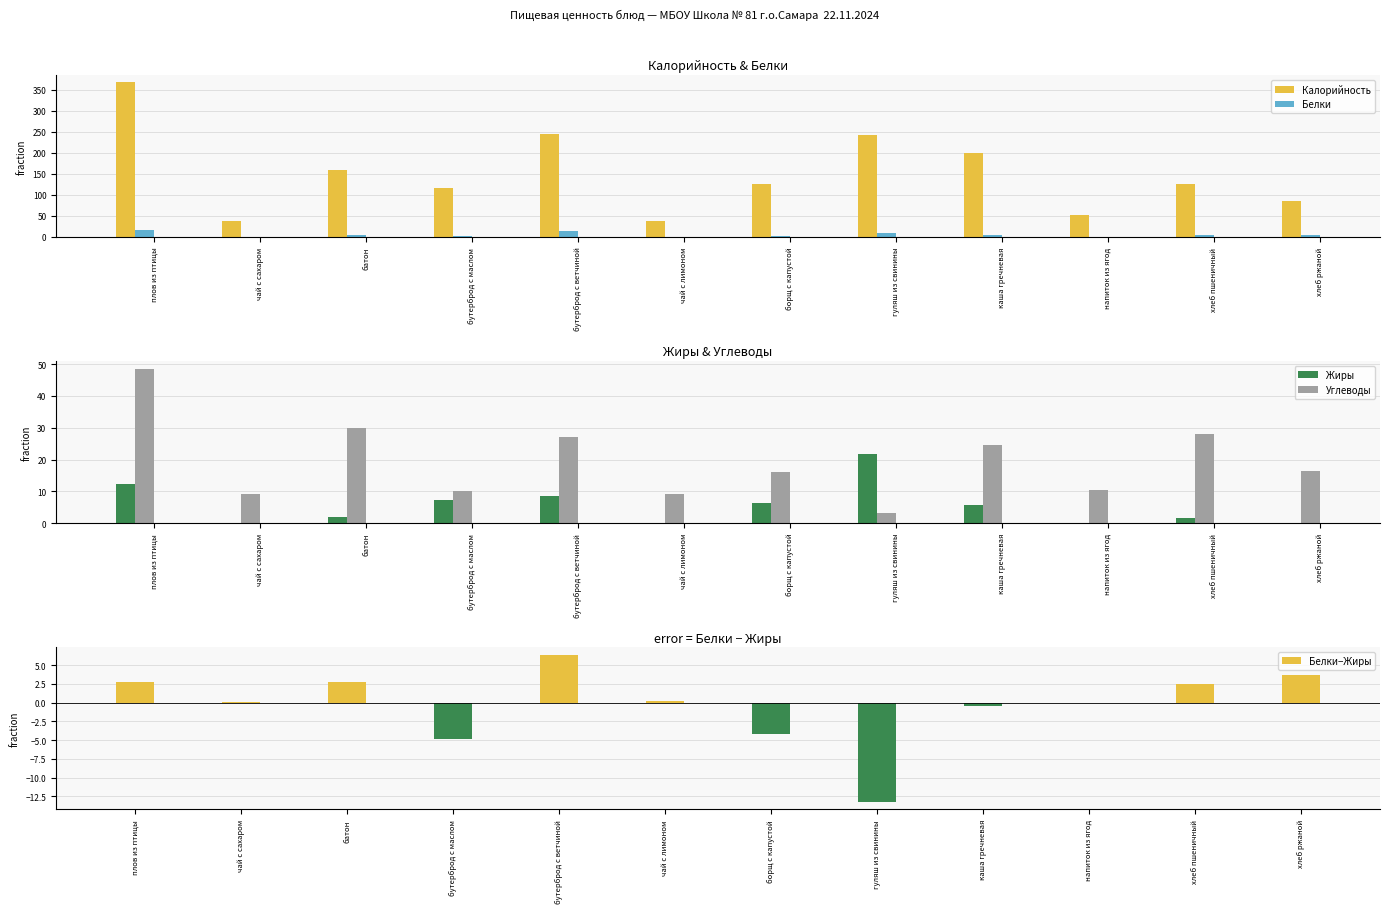

Is it true that Жиры equals 3.3 at бутерброд с ветчиной?

False